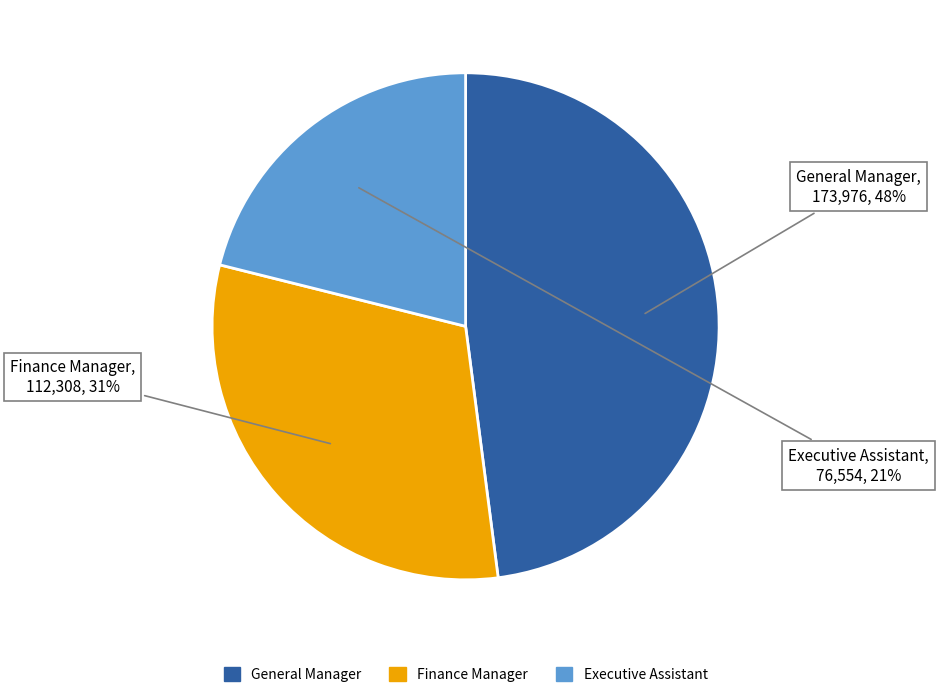

To the nearest percent, what is the difference between the Finance Manager and Executive Assistant slice percentages?

10%